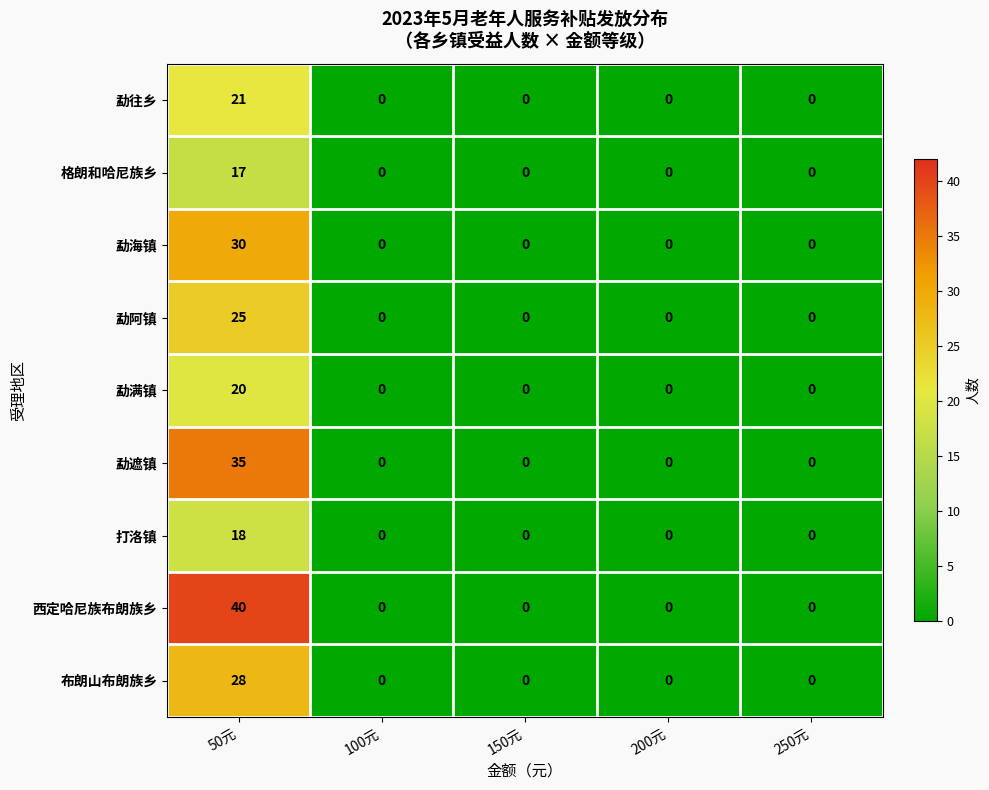

How many distinct data groups are displayed?

9